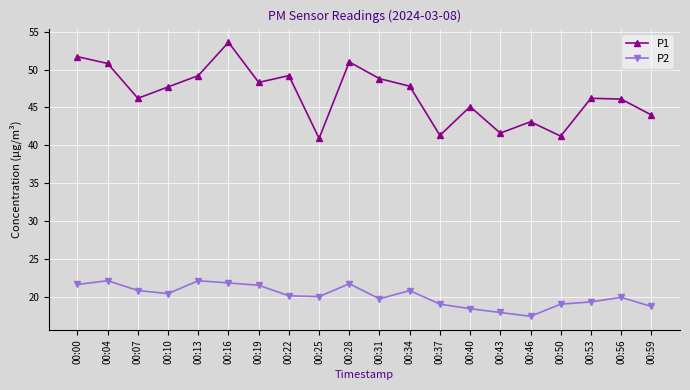

Rank the series by their maximum value, from lowest to highest.

P2, P1